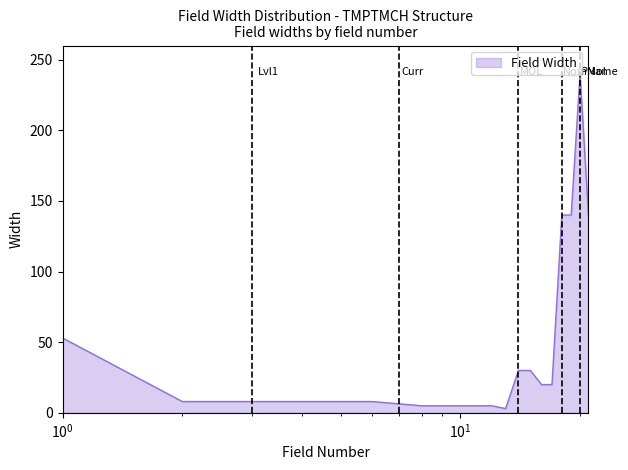

What is the sum of all values?

881